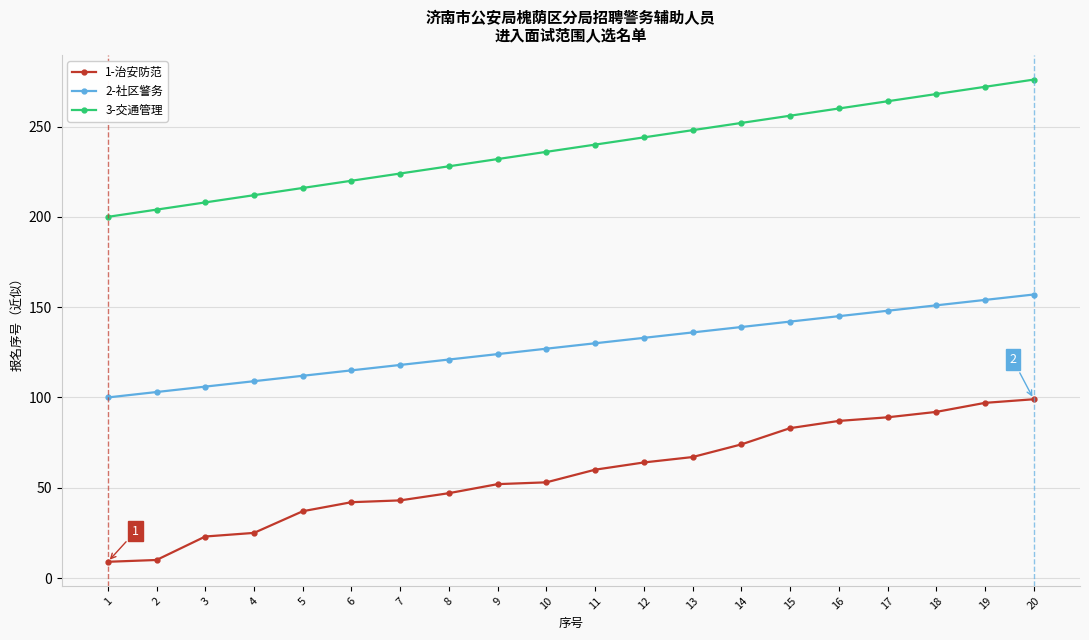

At how many categories does at least one series exceed 230?

12